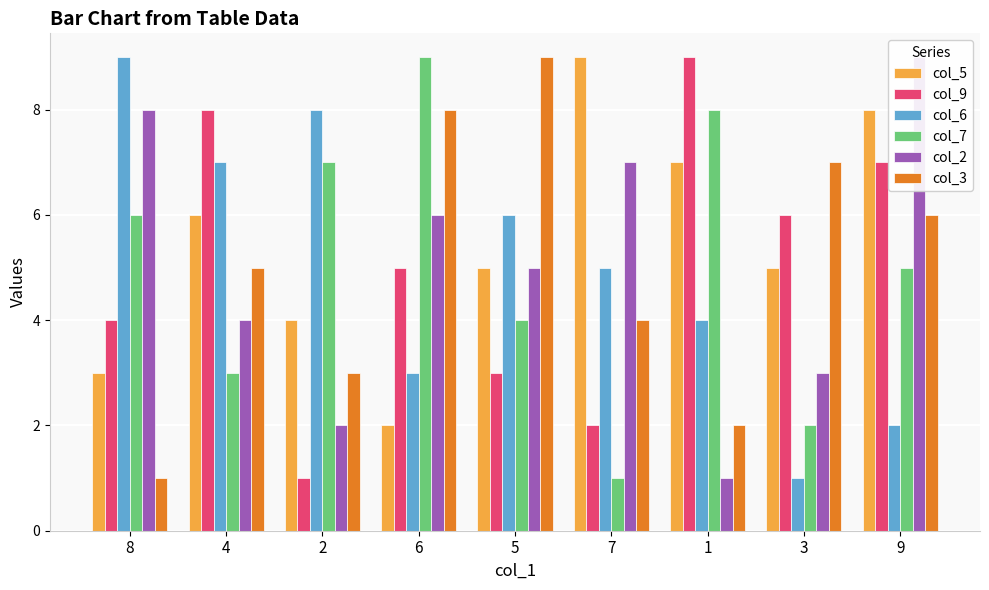

Are the bars horizontal?

No